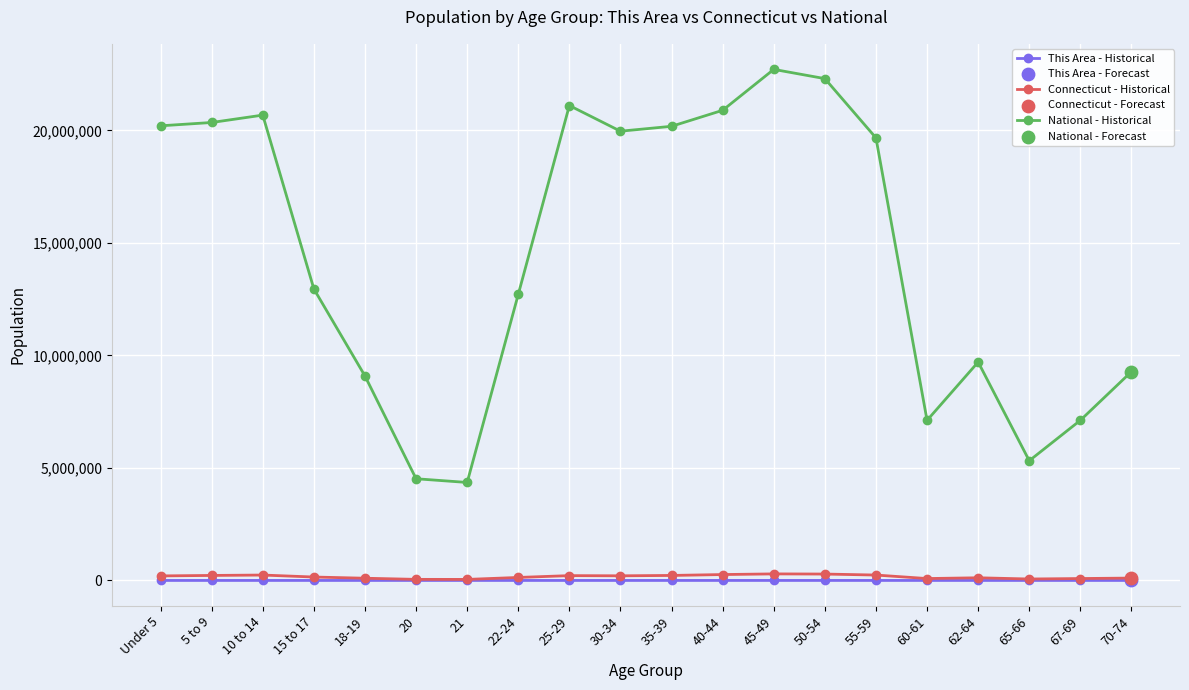

At how many categories does at least one series exceed 16418684?

10